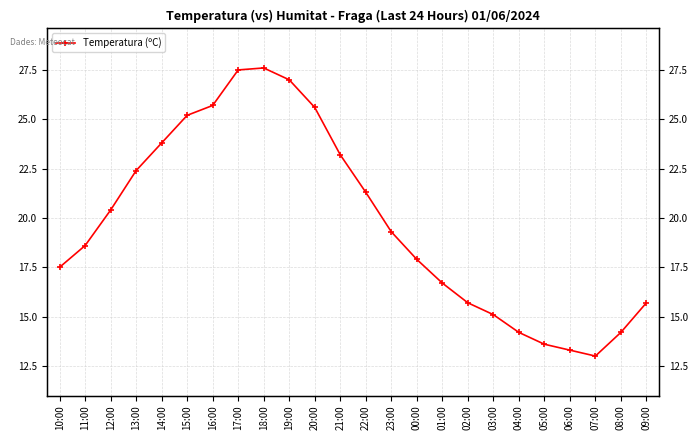

Is it true that the value at 20:00 is 25.6?

True